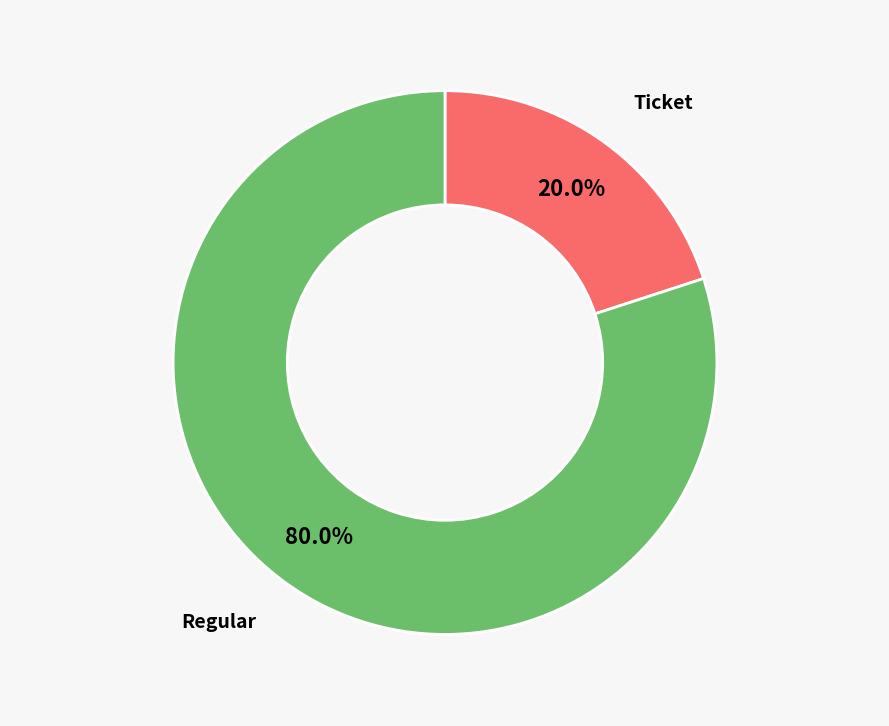

To the nearest percent, what is the average slice percentage?

50%